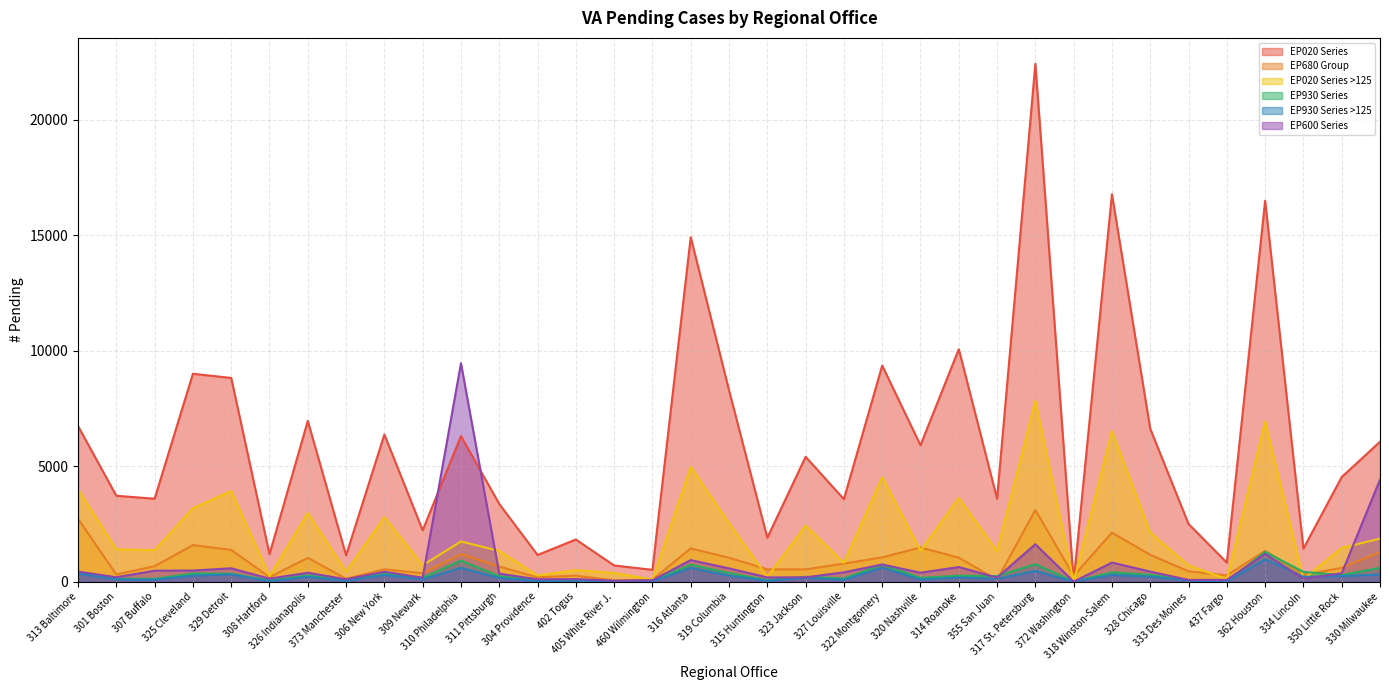

Rank the series at 315 Huntington from lowest to highest value.

EP930 Series >125, EP930 Series, EP600 Series, EP020 Series >125, EP680 Group, EP020 Series